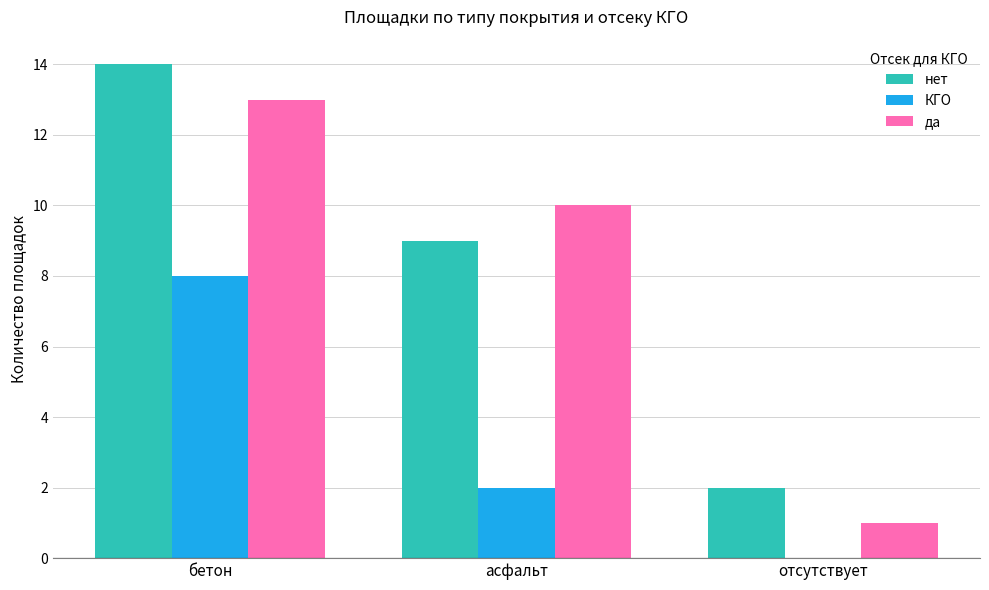

Between бетон and асфальт, which series saw the biggest shift?

КГО